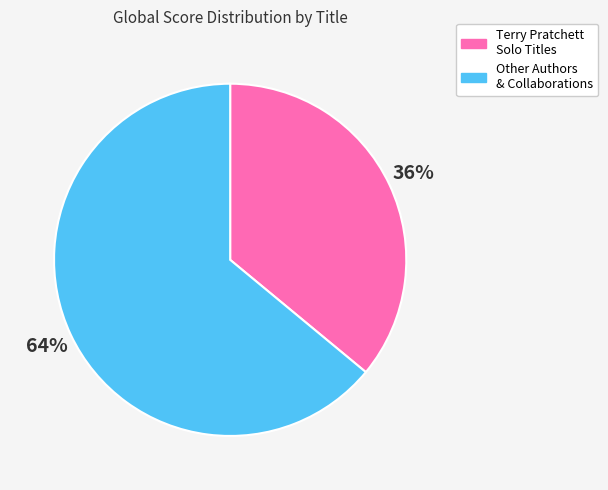

To the nearest percent, what is the average slice percentage?

50%